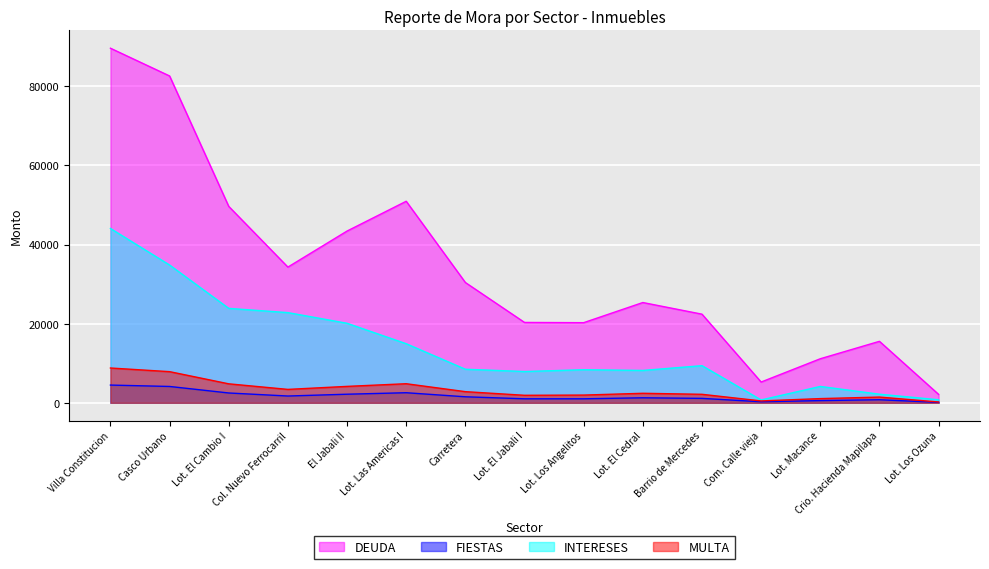

How many interior local peaks does the MULTA series have?

3